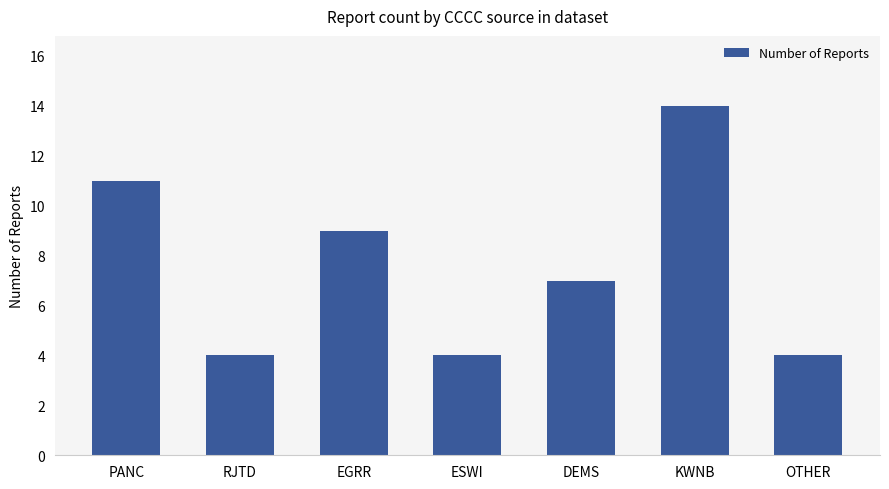

Are the bars horizontal?

No